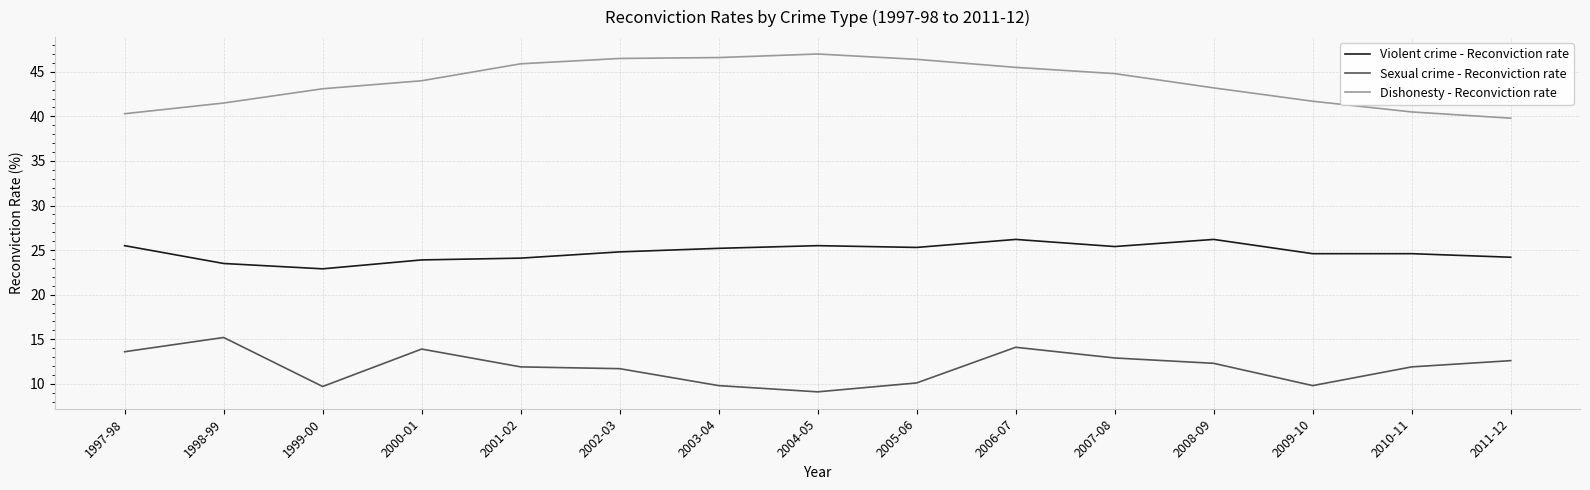

What is the difference between the highest and lowest values at 1999-00?

33.4